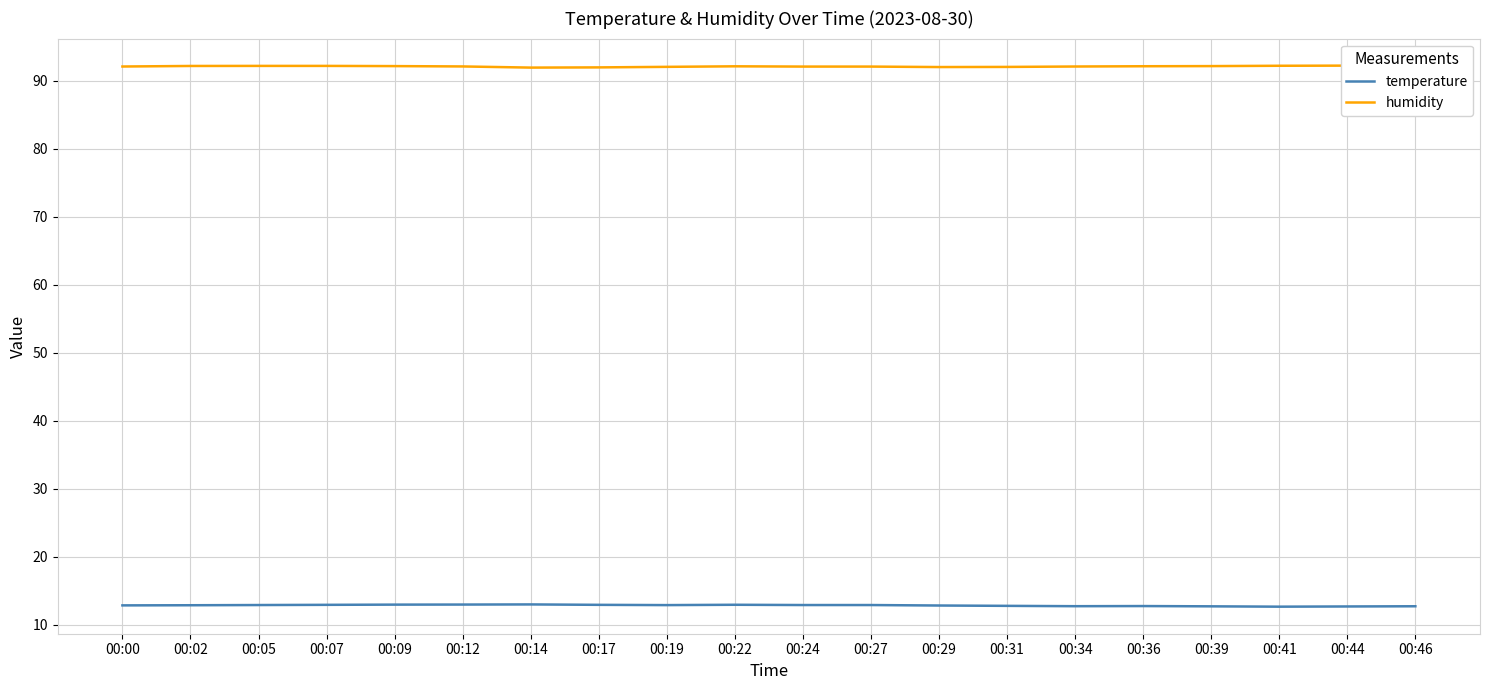

What is the total value across all series at 00:12?

105.1